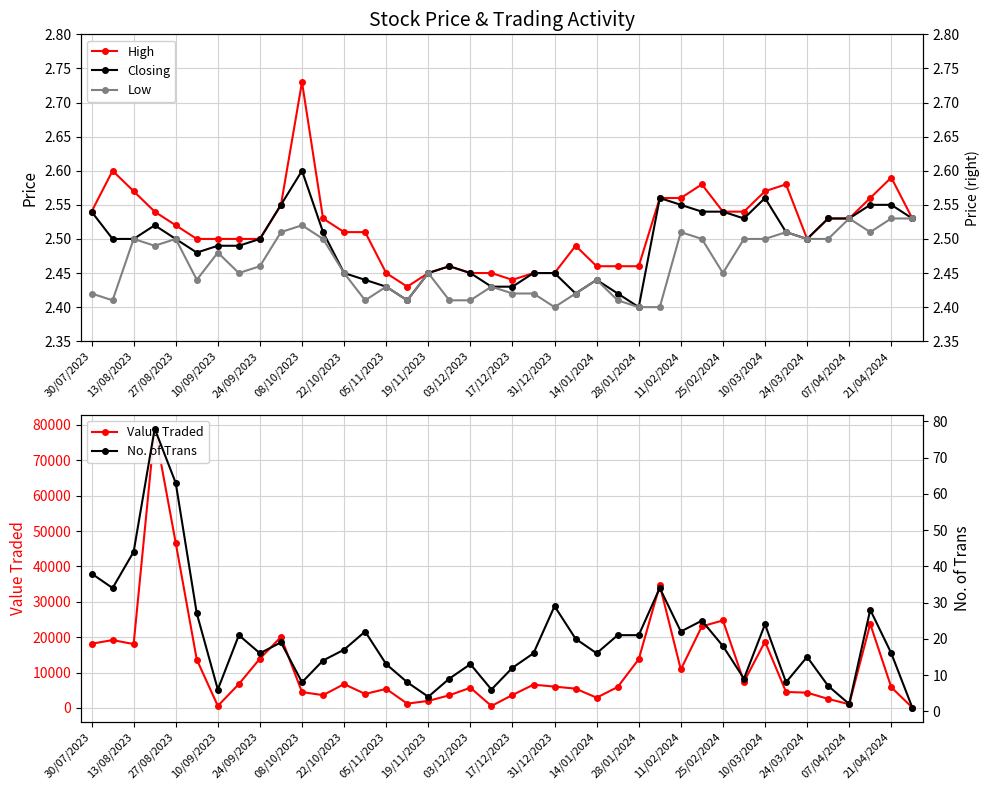

Reading left to right, list all the values displayed in this chart.

High: 2.5	2.6	2.6	2.5	2.5	2.5	2.5	2.5	2.5	2.5	2.7	2.5	2.5	2.5	2.5	2.4	2.5	2.5	2.5	2.5	2.4	2.5	2.5	2.5	2.5	2.5	2.5	2.6	2.6	2.6	2.5	2.5	2.6	2.6	2.5	2.5	2.5	2.6	2.6	2.5
Closing: 2.5	2.5	2.5	2.5	2.5	2.5	2.5	2.5	2.5	2.5	2.6	2.5	2.5	2.4	2.4	2.4	2.5	2.5	2.5	2.4	2.4	2.5	2.5	2.4	2.4	2.4	2.4	2.6	2.5	2.5	2.5	2.5	2.6	2.5	2.5	2.5	2.5	2.5	2.5	2.5
Low: 2.4	2.4	2.5	2.5	2.5	2.4	2.5	2.5	2.5	2.5	2.5	2.5	2.5	2.4	2.4	2.4	2.5	2.4	2.4	2.4	2.4	2.4	2.4	2.4	2.4	2.4	2.4	2.4	2.5	2.5	2.5	2.5	2.5	2.5	2.5	2.5	2.5	2.5	2.5	2.5
Value Traded: 18132.0	19172.0	18040.0	78942.0	46621.0	13653.0	568.0	6733.0	13927.0	20039.0	4472.0	3603.0	6728.0	3940.0	5378.0	1202.0	1975.0	3564.0	5701.0	542.0	3649.0	6569.0	6016.0	5442.0	2889.0	5912.0	13753.0	34696.0	10857.0	23049.0	24721.0	7392.0	18731.0	4506.0	4308.0	2541.0	1025.0	23726.0	5832.0	76.0
No. of Trans: 38.0	34.0	44.0	78.0	63.0	27.0	6.0	21.0	16.0	19.0	8.0	14.0	17.0	22.0	13.0	8.0	4.0	9.0	13.0	6.0	12.0	16.0	29.0	20.0	16.0	21.0	21.0	34.0	22.0	25.0	18.0	9.0	24.0	8.0	15.0	7.0	2.0	28.0	16.0	1.0